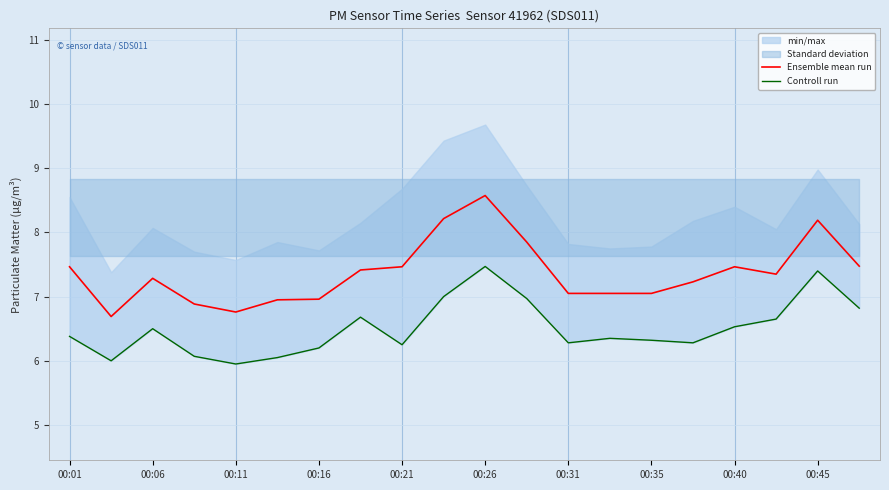

Is it true that Ensemble mean run equals 7.5 at 00:01?

True